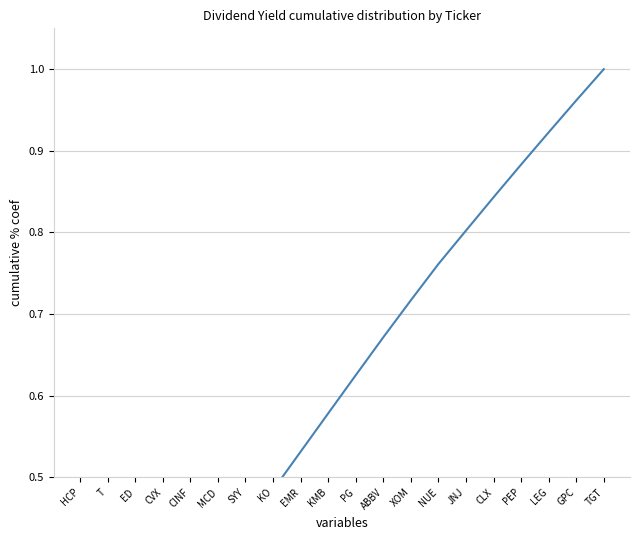

What is the greatest value displayed?

1.0